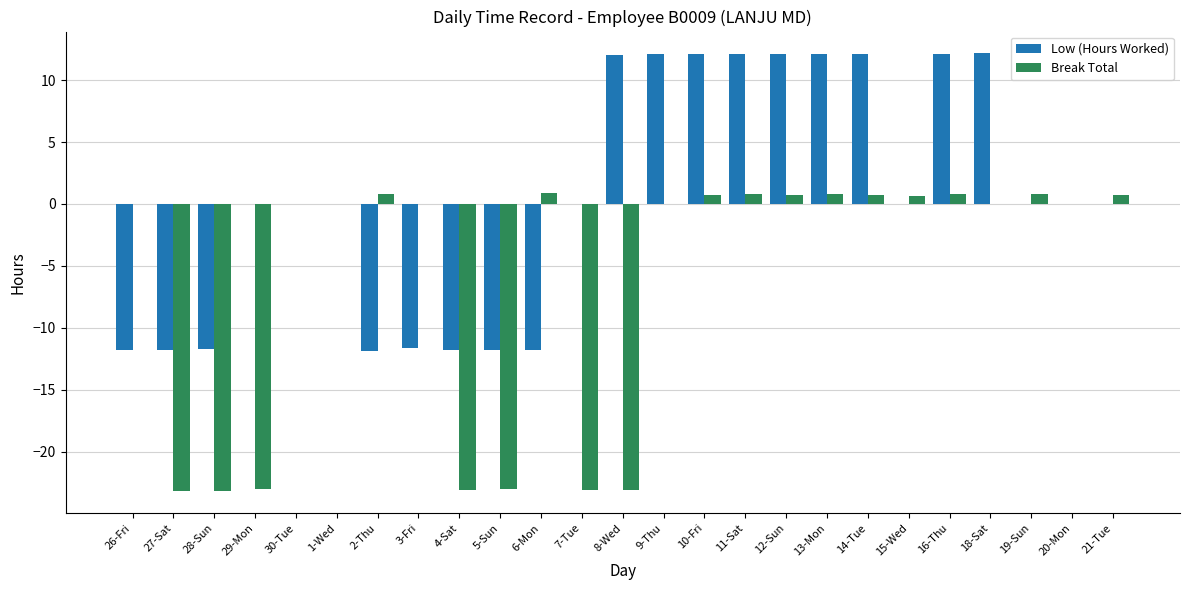

What is the highest value of the Break Total series?

0.9